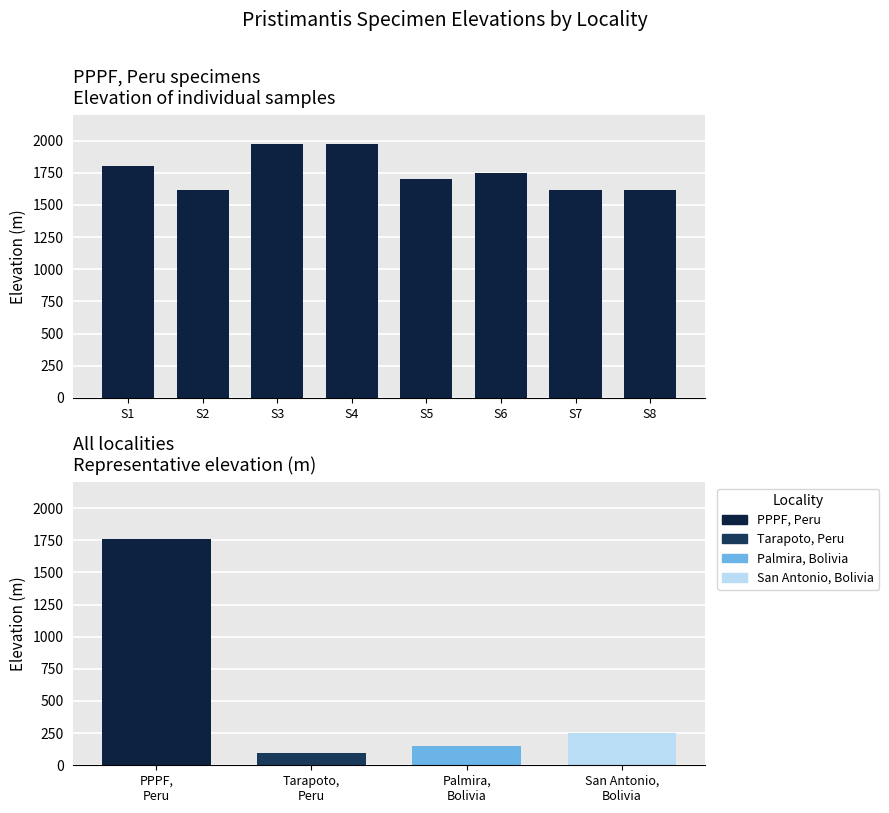

Does the chart contain any negative values?

No